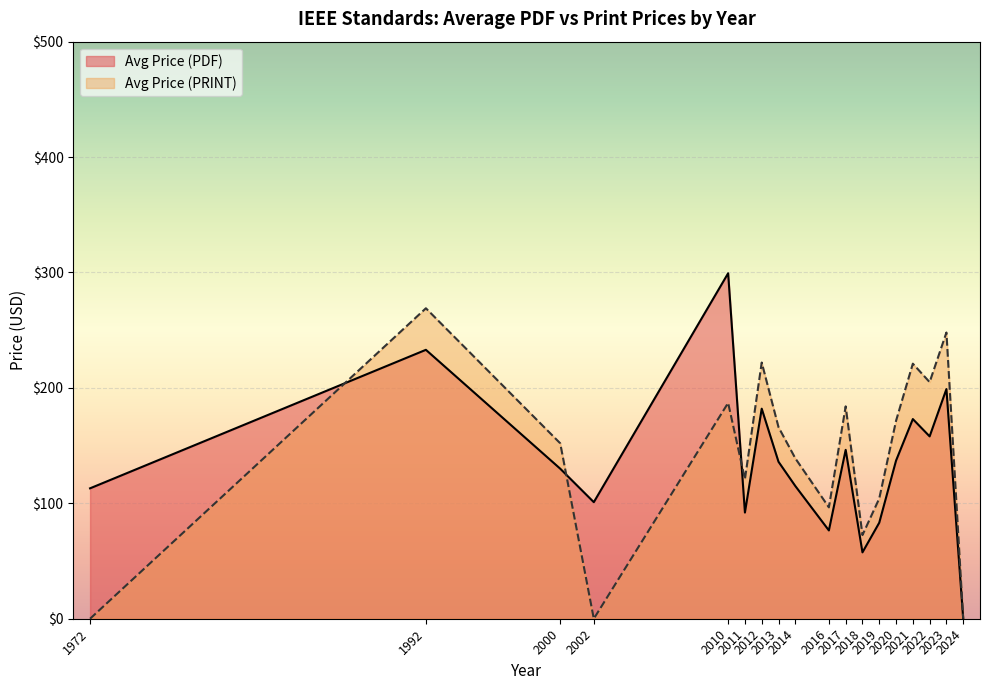

After their last crossing, which series has the higher values: Avg Price (PRINT) or Avg Price (PDF)?

Avg Price (PRINT)